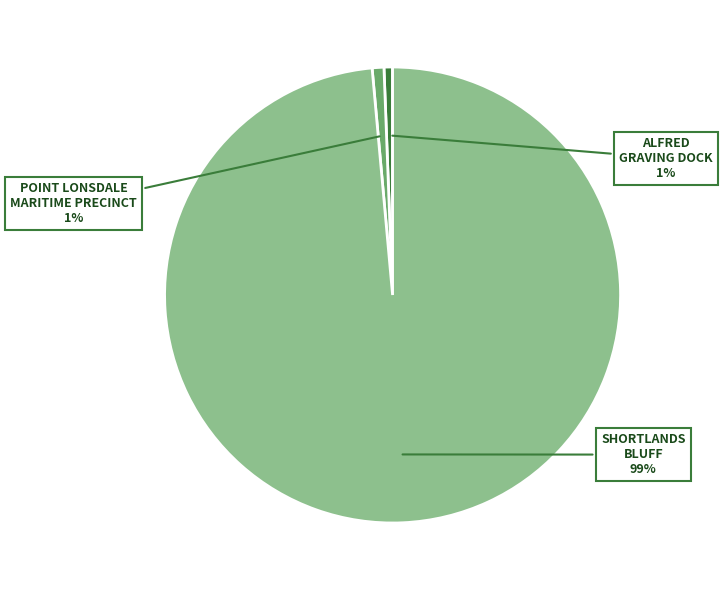

To the nearest percent, what is the average slice percentage?

33%